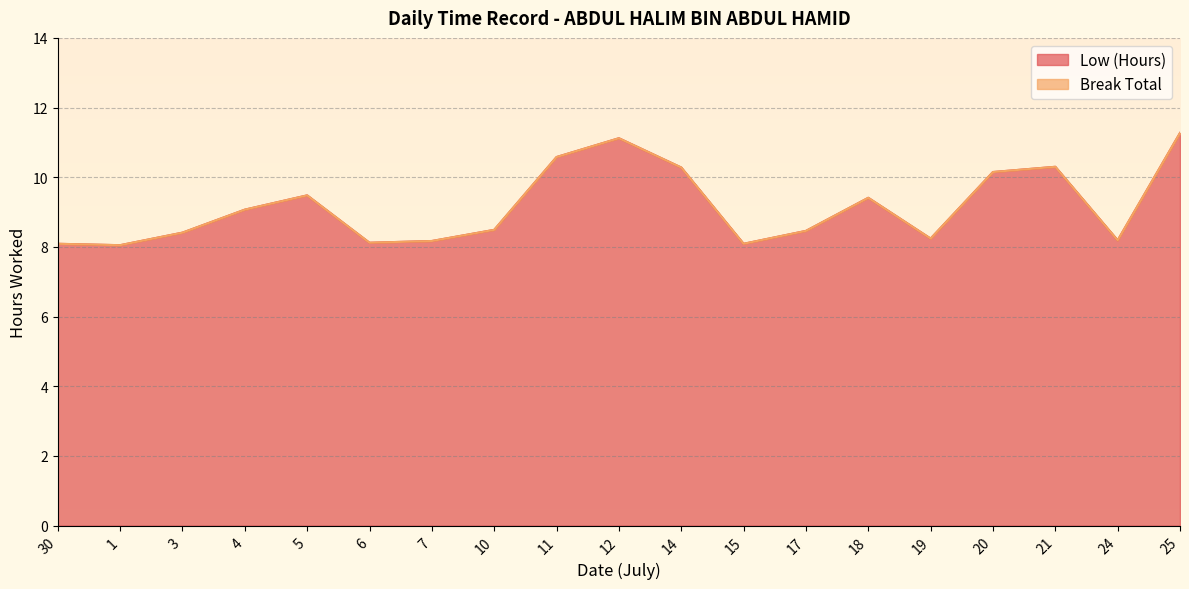

What is the label of the 6th point from the left?

6